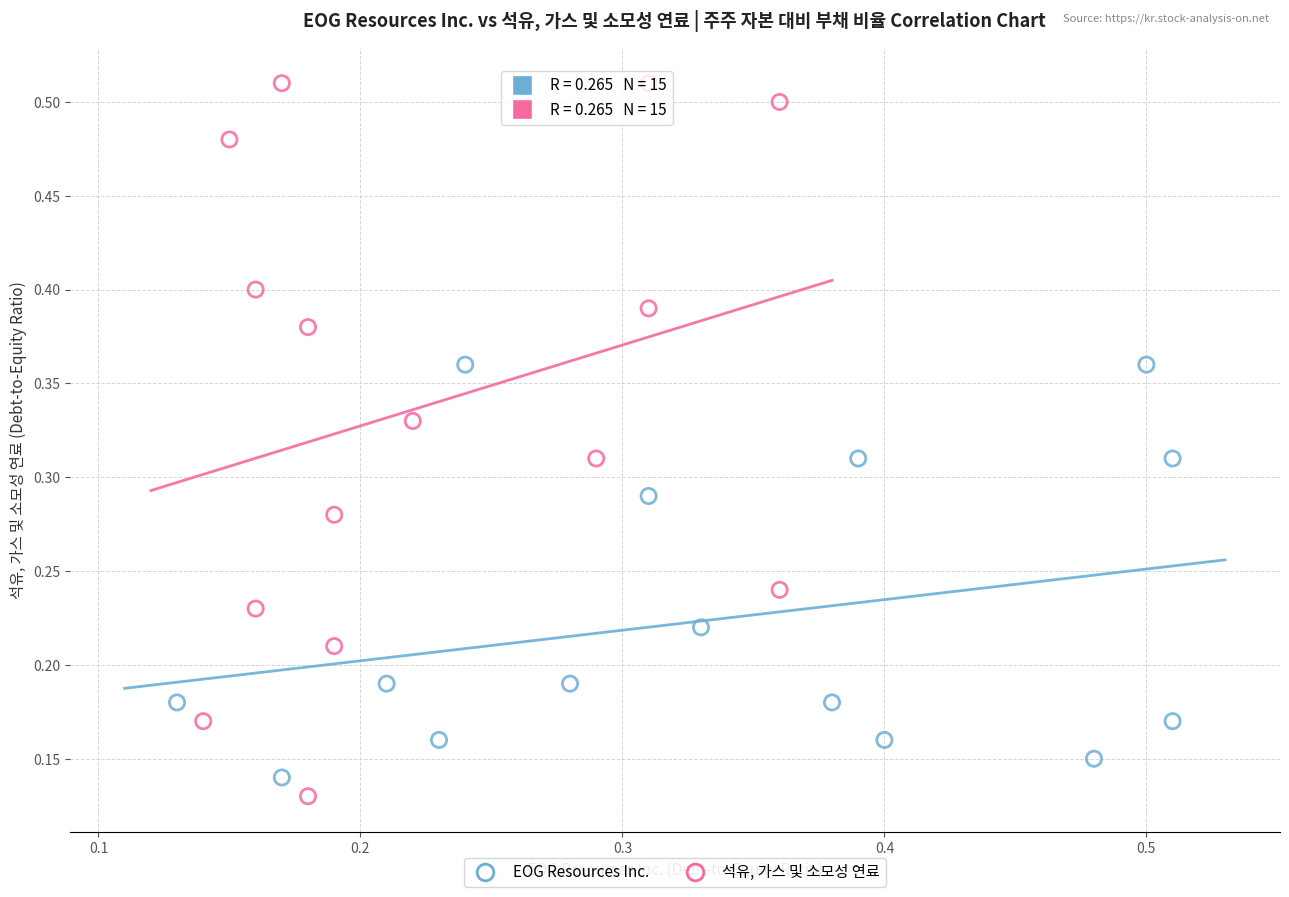

Which series has the largest Y range (max minus min)?

석유, 가스 및 소모성 연료